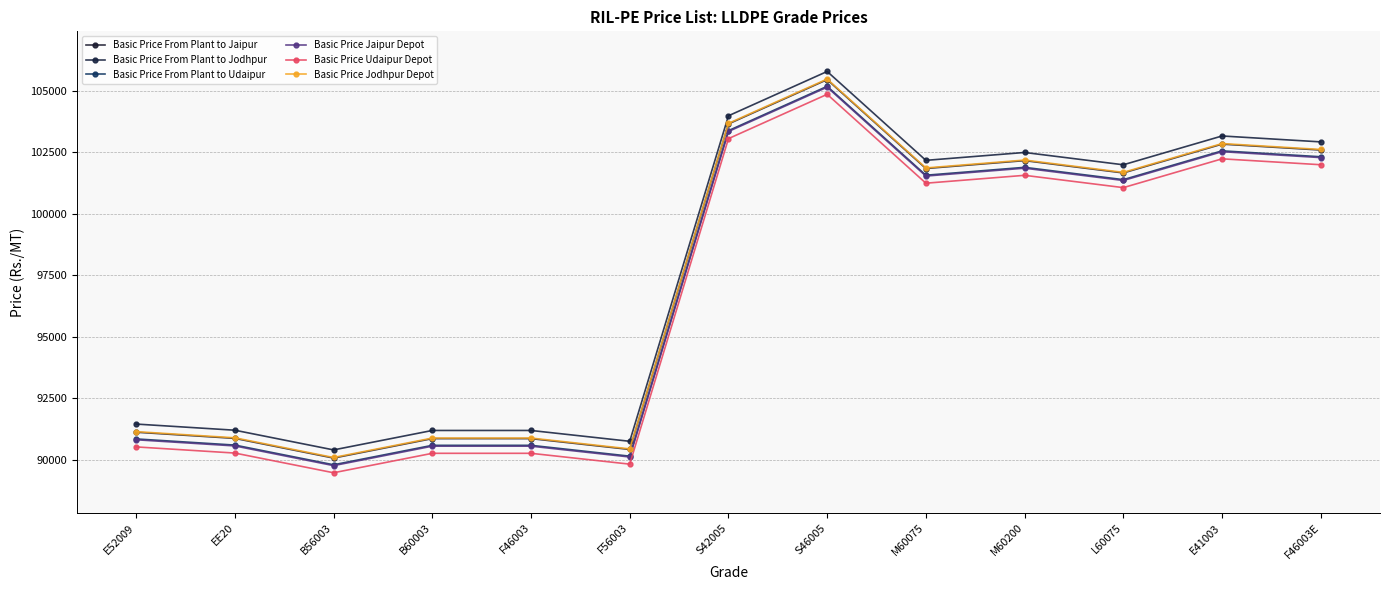

How many lines are shown in the chart?

6